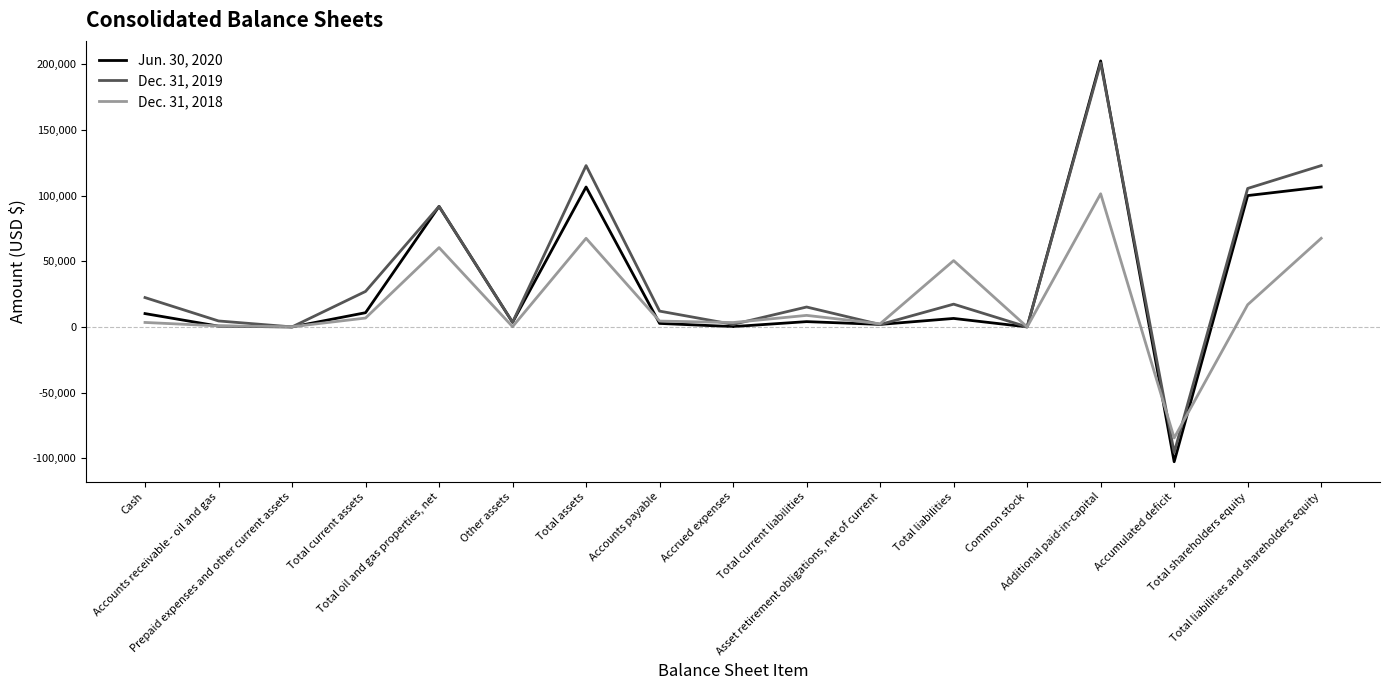

What are all the series names shown in the legend?

Jun. 30, 2020, Dec. 31, 2019, Dec. 31, 2018